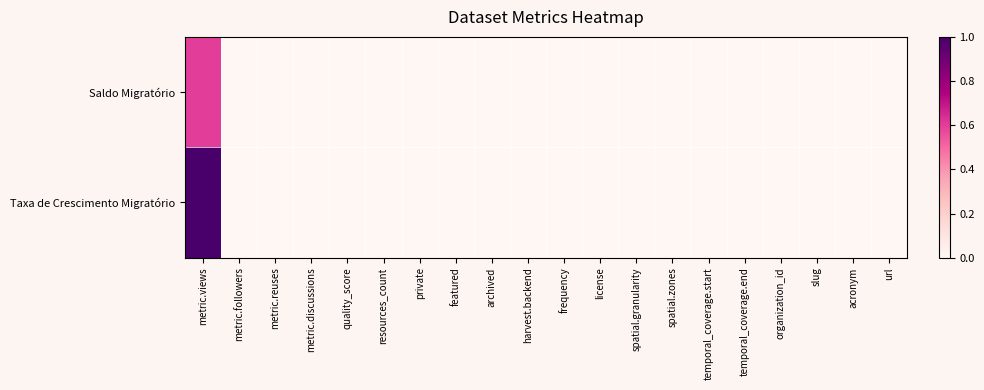

Reading left to right, list all the values displayed in this chart.

Saldo Migratório: metric.views=0.6	metric.followers=0.0	metric.reuses=0.0	metric.discussions=0.0	quality_score=0.0	resources_count=0.0	private=0.0	featured=0.0	archived=0.0	harvest.backend=0.0	frequency=0.0	license=0.0	spatial.granularity=0.0	spatial.zones=0.0	temporal_coverage.start=0.0	temporal_coverage.end=0.0	organization_id=0.0	slug=0.0	acronym=0.0	url=0.0
Taxa de Crescimento Migratório: metric.views=1.0	metric.followers=0.0	metric.reuses=0.0	metric.discussions=0.0	quality_score=0.0	resources_count=0.0	private=0.0	featured=0.0	archived=0.0	harvest.backend=0.0	frequency=0.0	license=0.0	spatial.granularity=0.0	spatial.zones=0.0	temporal_coverage.start=0.0	temporal_coverage.end=0.0	organization_id=0.0	slug=0.0	acronym=0.0	url=0.0